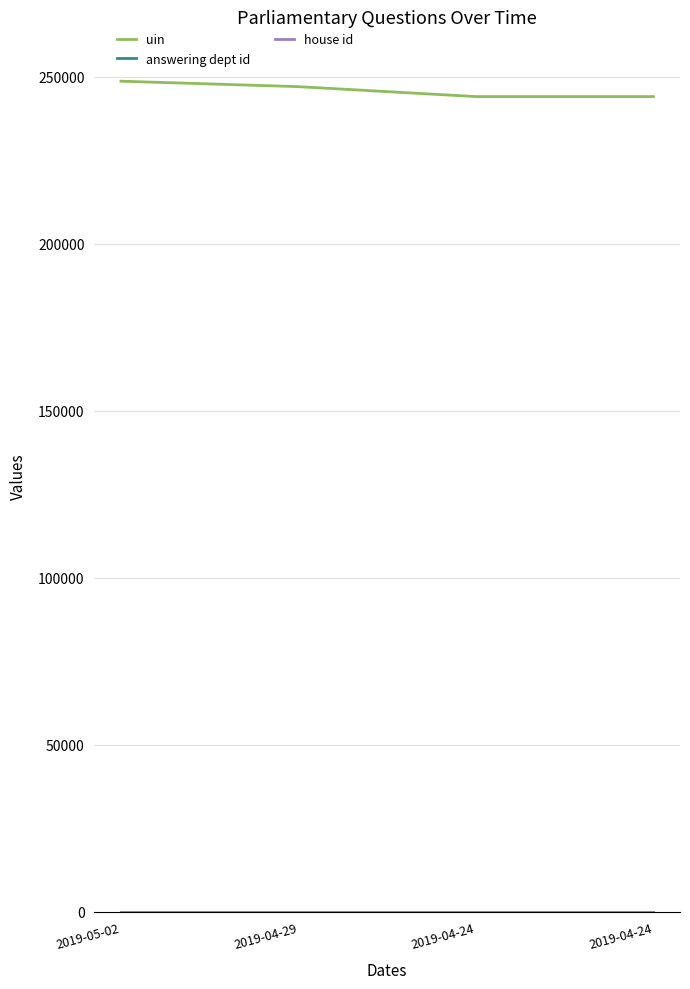

True or false: uin and answering dept id intersect in this chart.

False